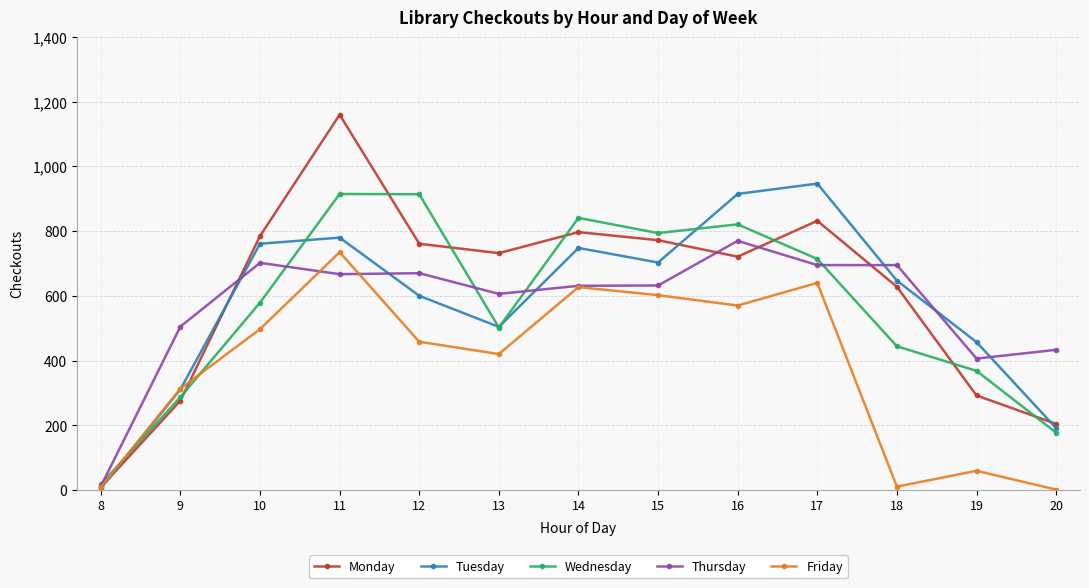

How many distinct data groups are displayed?

5